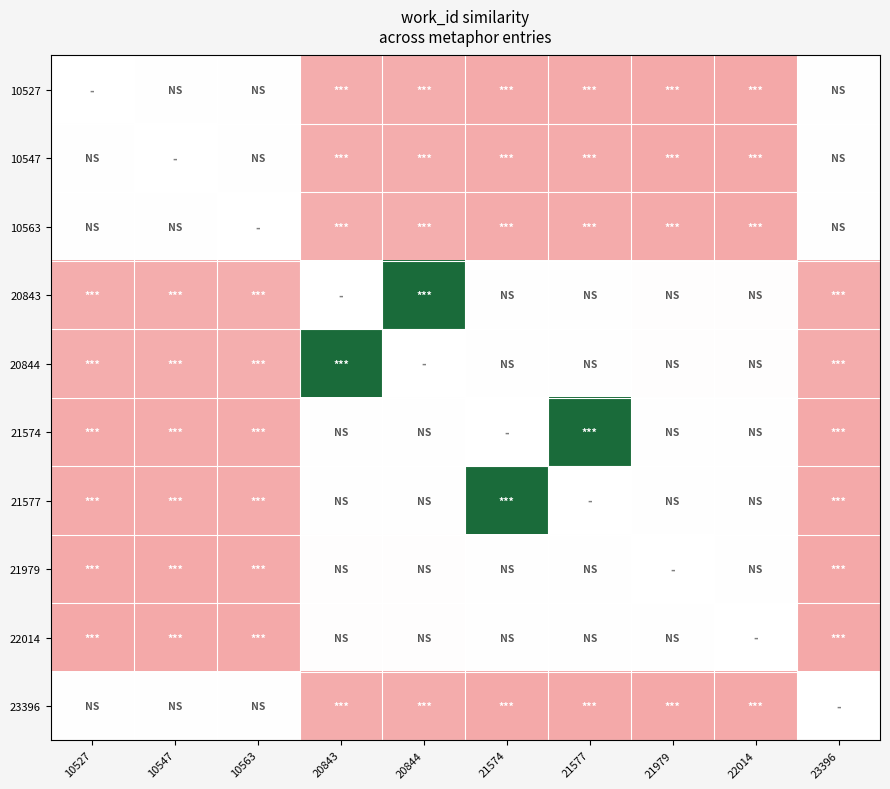

Is it true that 20843 equals 1.0 at 20844?

True